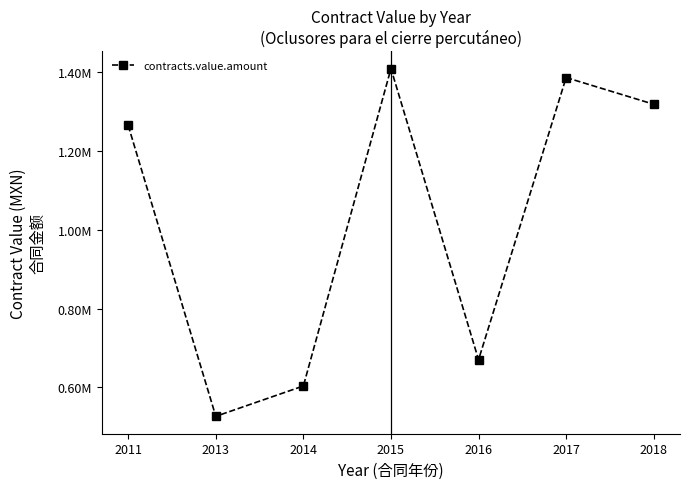

Is this an area chart (filled region under the line)?

No